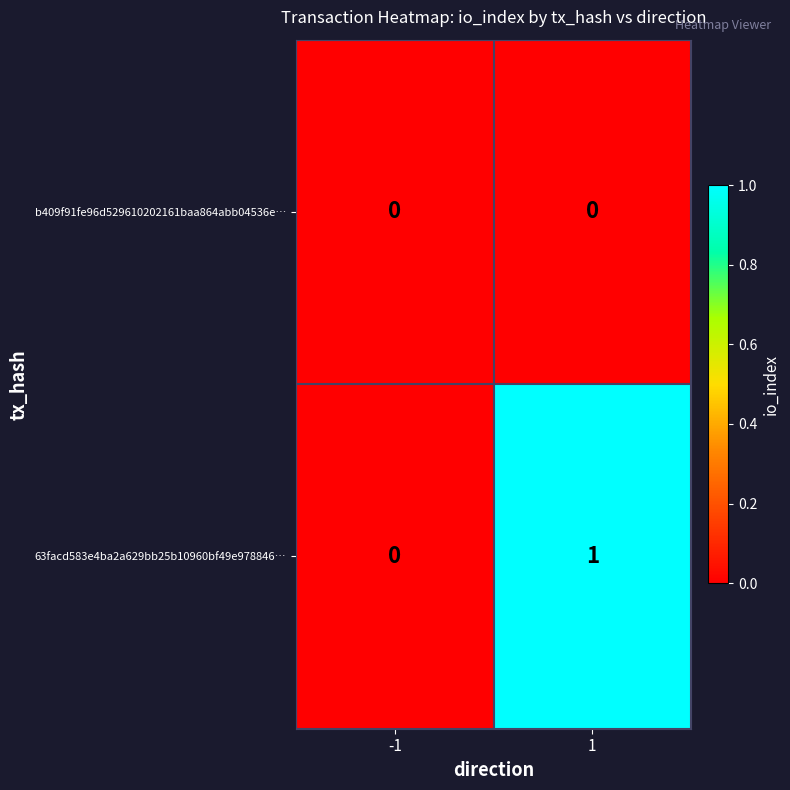

Reading right to left, transcribe all the data shown in this chart.

b409f91fe96d529610202161baa864abb04536e…: 1=0	-1=0
63facd583e4ba2a629bb25b10960bf49e978846…: 1=1	-1=0